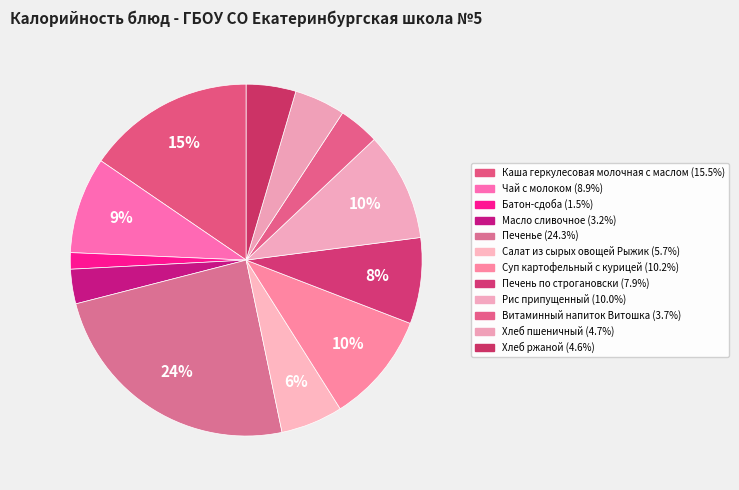

How many slices are in this pie chart?

12